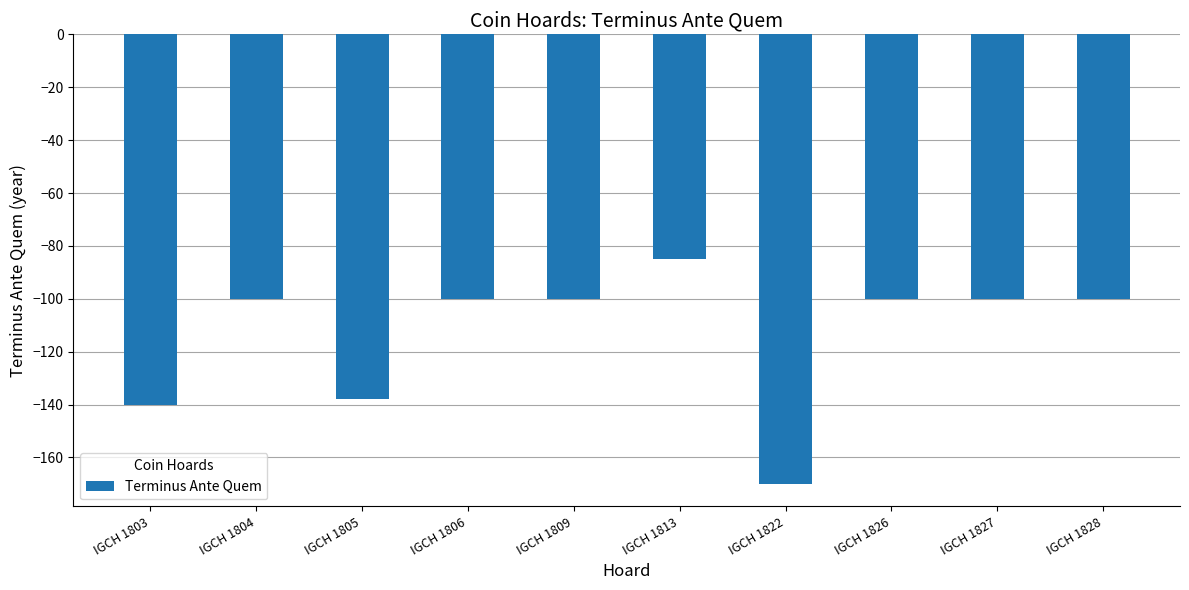

Between IGCH 1813 and IGCH 1828, which is larger?

IGCH 1813